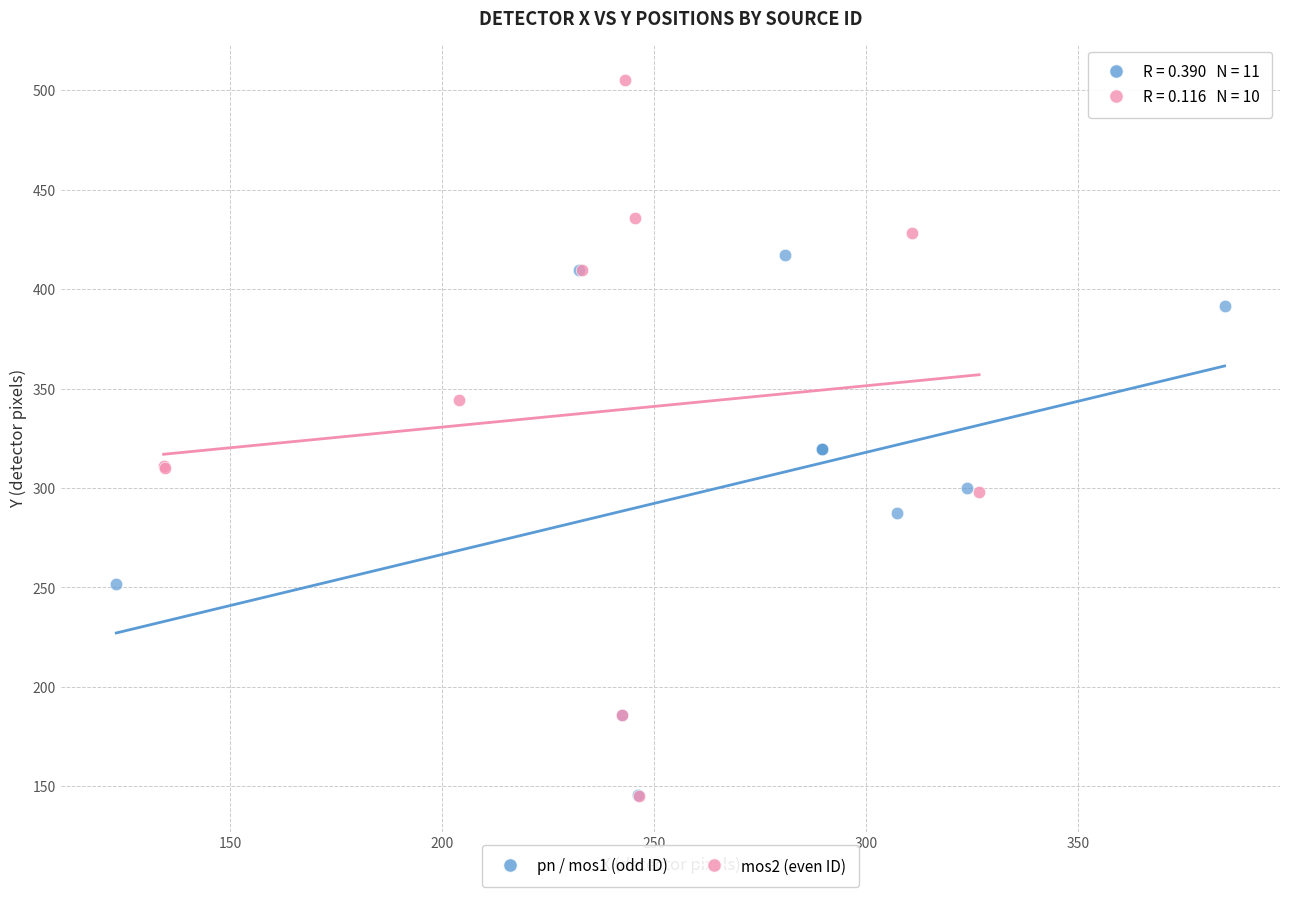

Which series has the largest Y range (max minus min)?

mos2 (even ID)